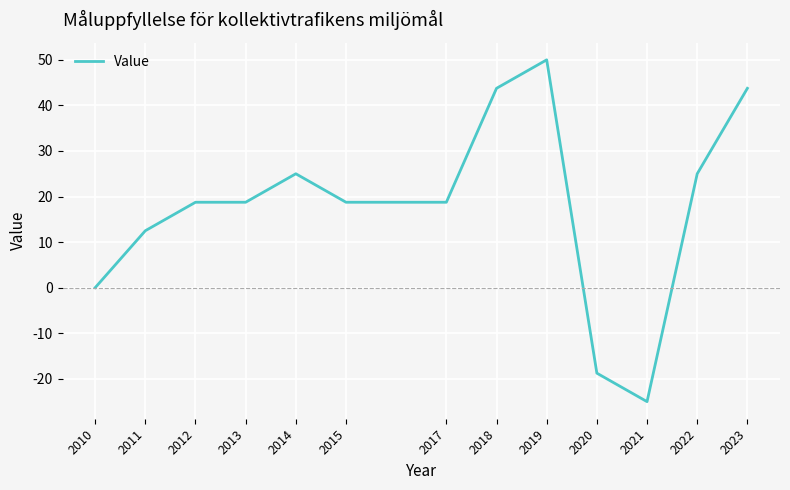

What is the greatest value displayed?

50.0